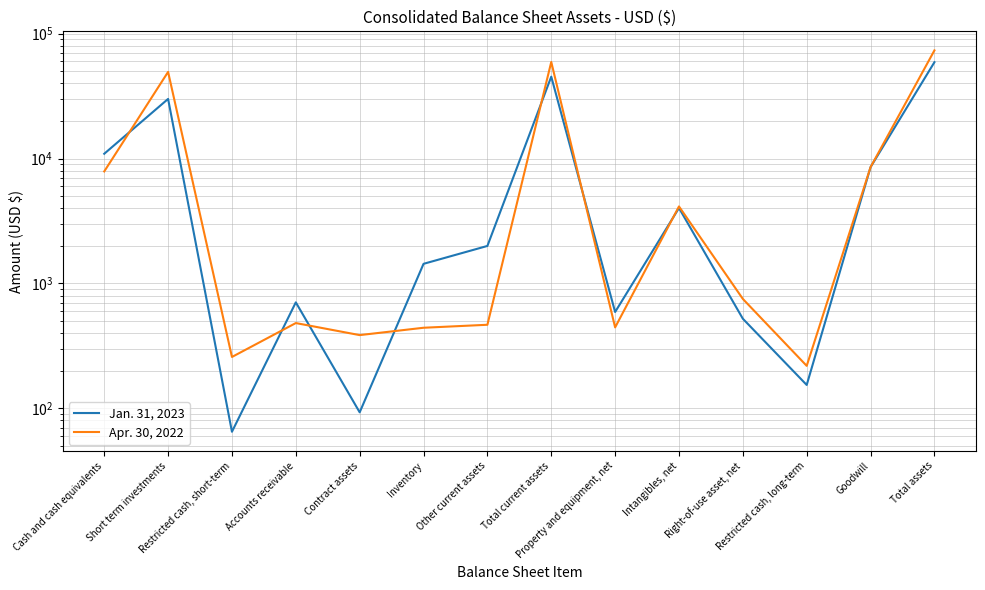

At which category does Apr. 30, 2022 reach its first local valley?

Restricted cash, short-term